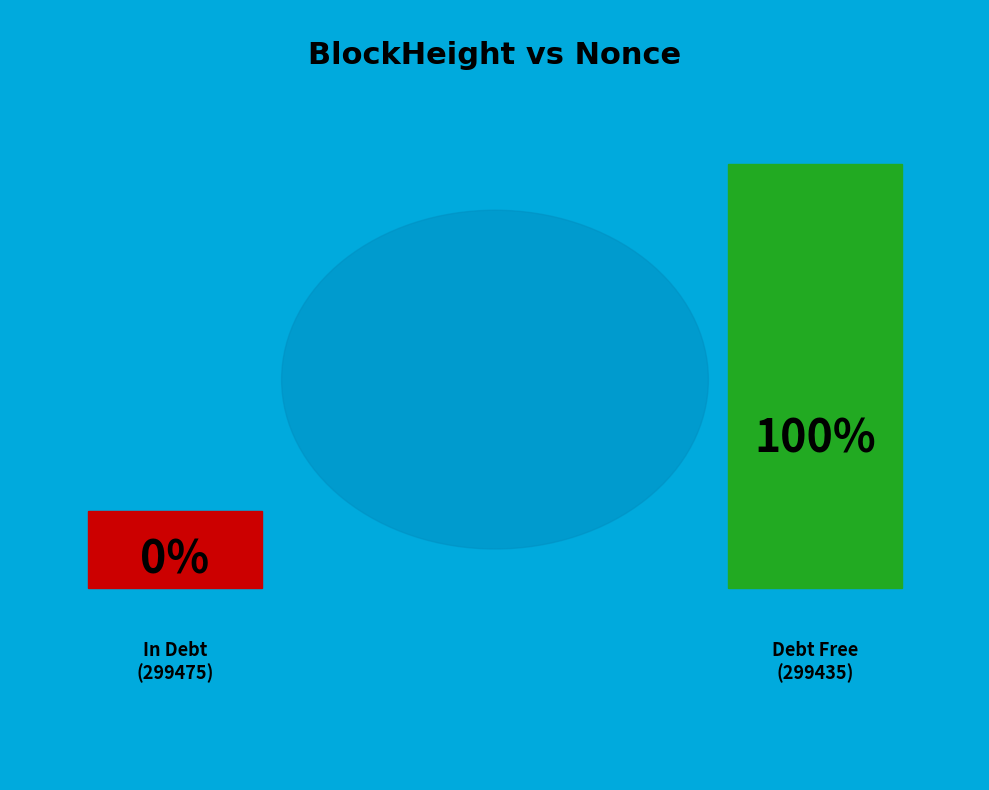

Rank the categories by value from lowest to highest.

299475, 299435